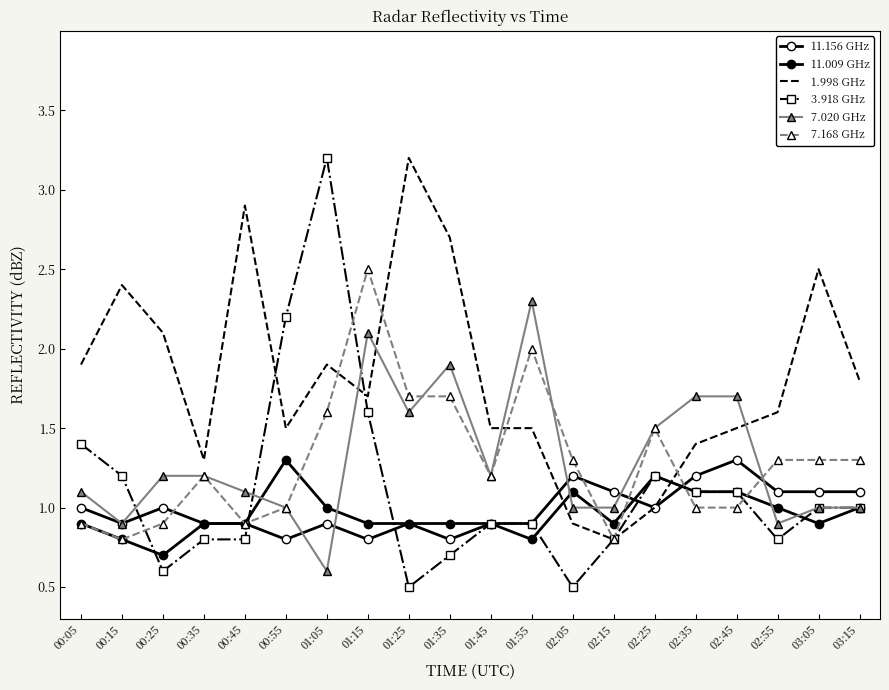

What is the total value across all series at 02:15?

5.4